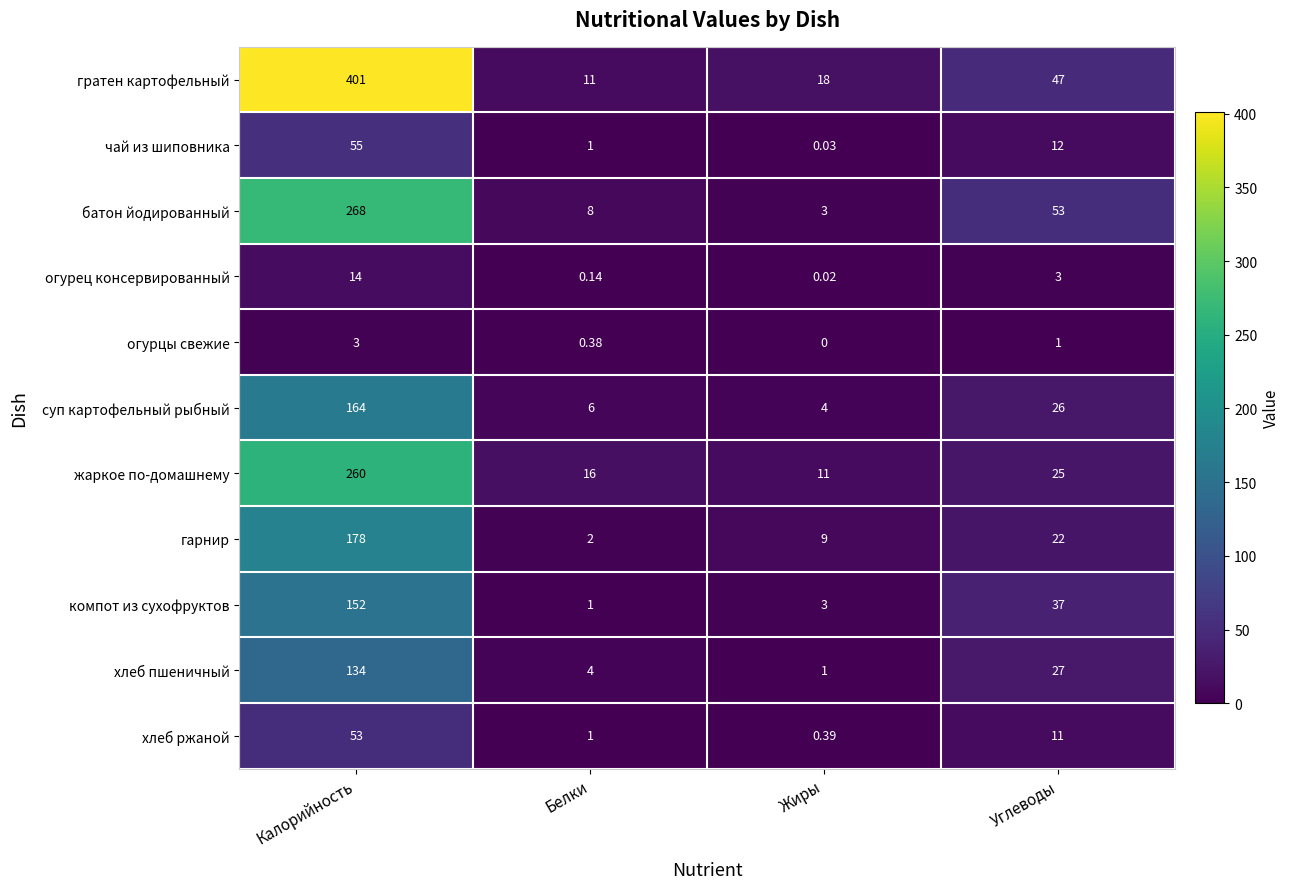

At how many categories does at least one series exceed 29?

2